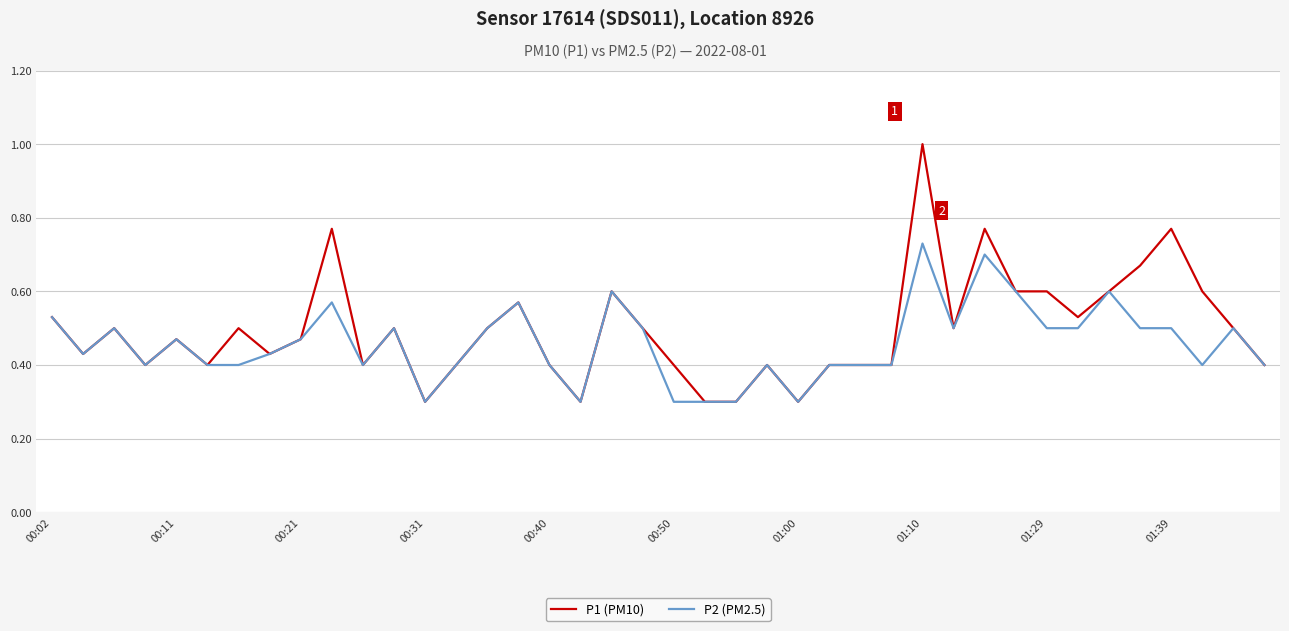

List the series in order of their peak value, highest first.

P1 (PM10), P2 (PM2.5)